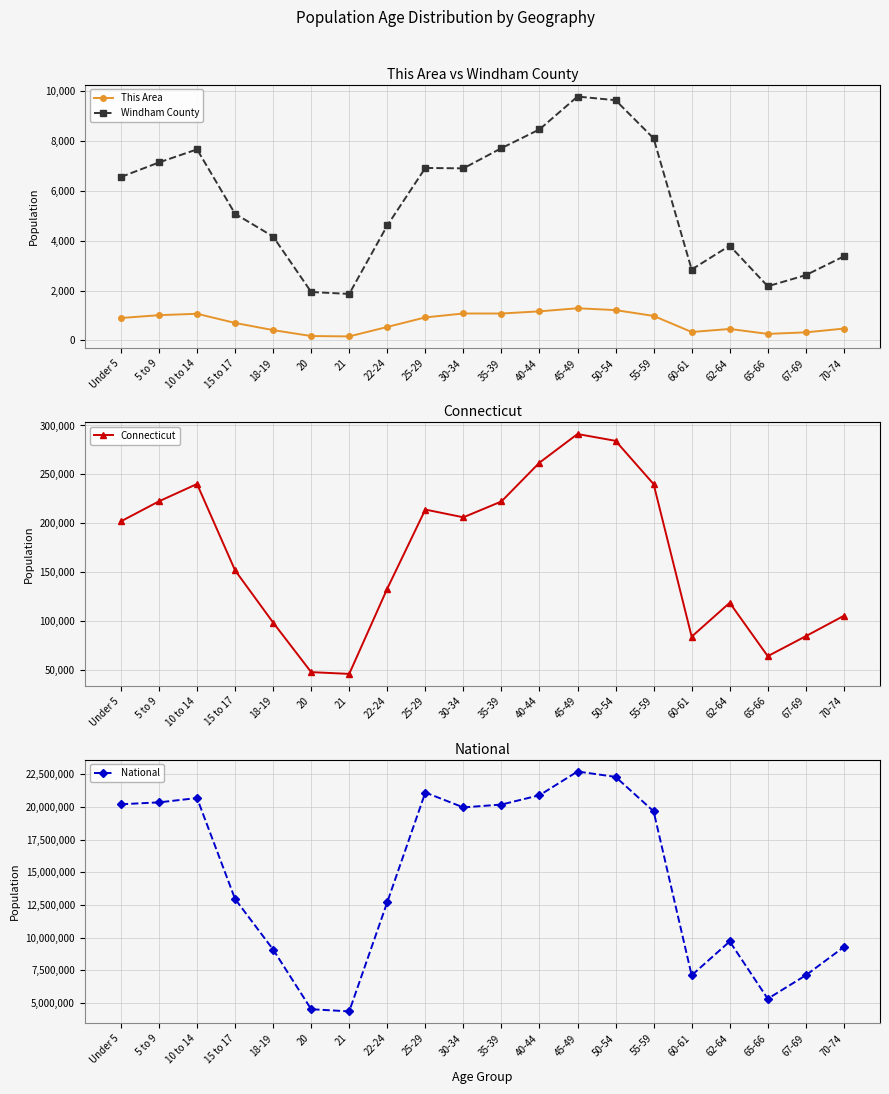

Which has a higher value, 50-54 or 65-66?

50-54